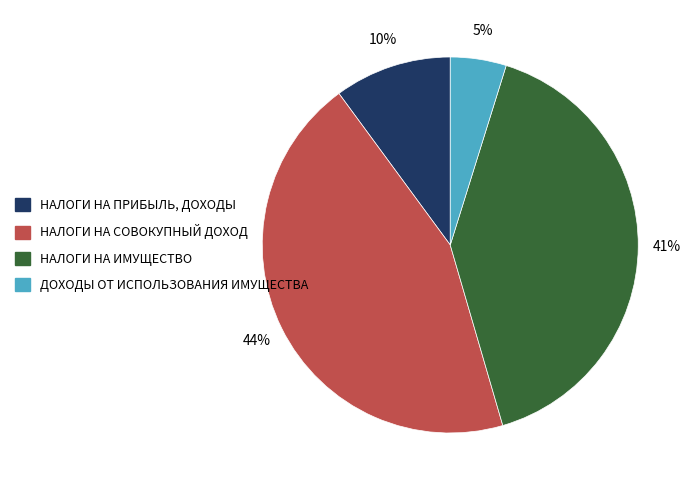

Rank the categories by value from highest to lowest.

НАЛОГИ НА СОВОКУПНЫЙ ДОХОД, НАЛОГИ НА ИМУЩЕСТВО, НАЛОГИ НА ПРИБЫЛЬ, ДОХОДЫ, ДОХОДЫ ОТ ИСПОЛЬЗОВАНИЯ ИМУЩЕСТВА